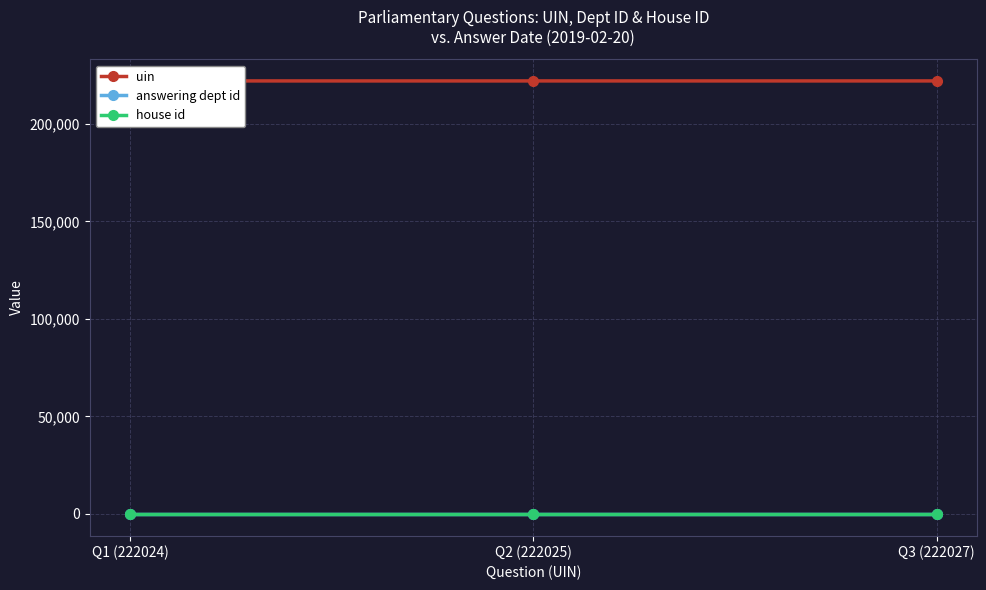

What are all the series names shown in the legend?

uin, answering dept id, house id